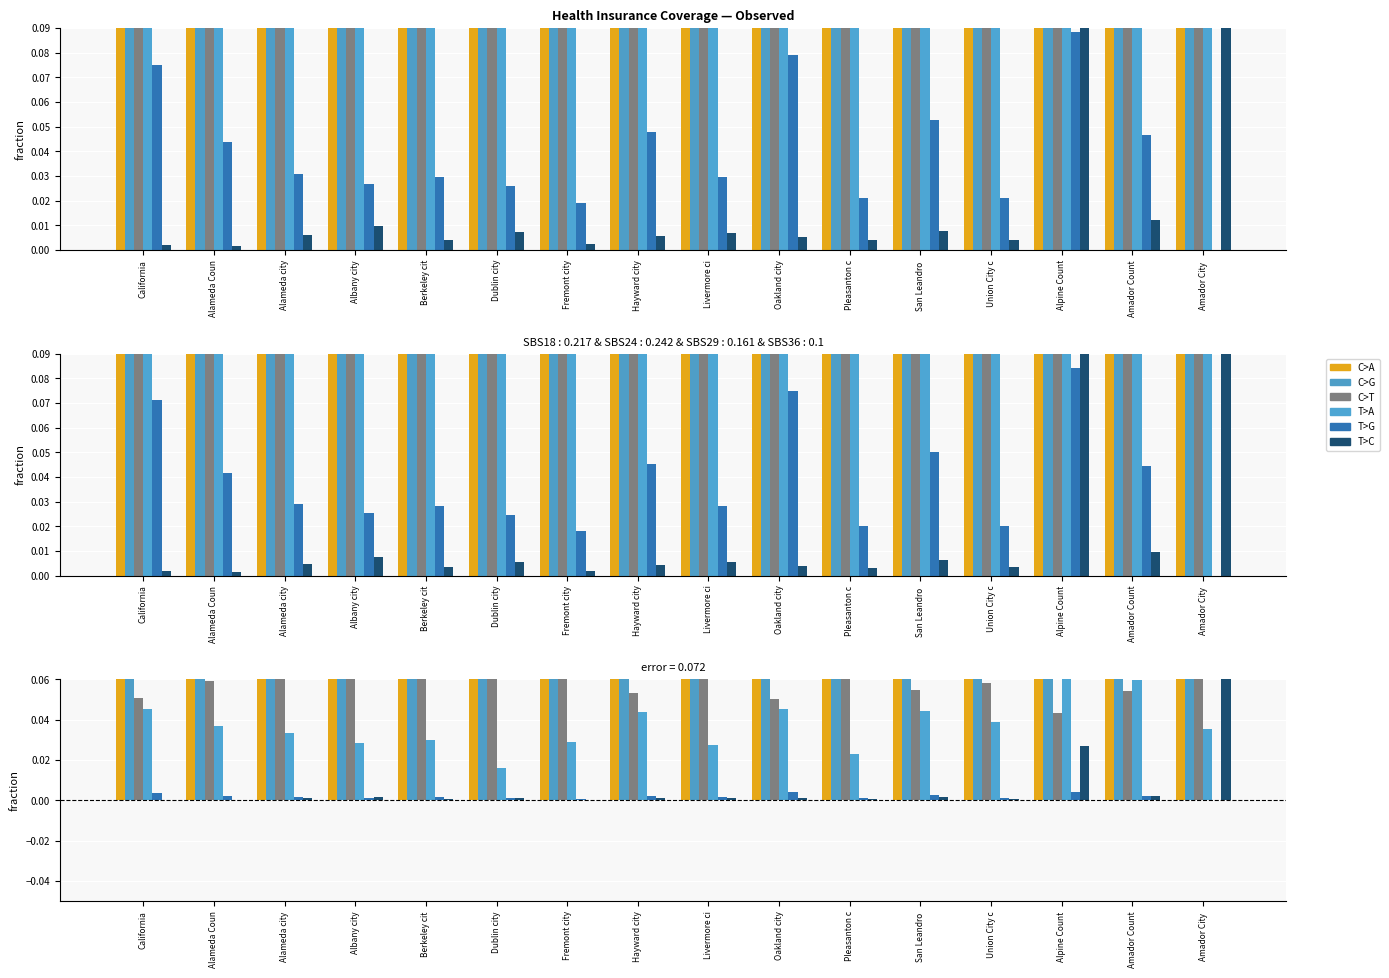

What is the maximum value shown in the chart?

0.2